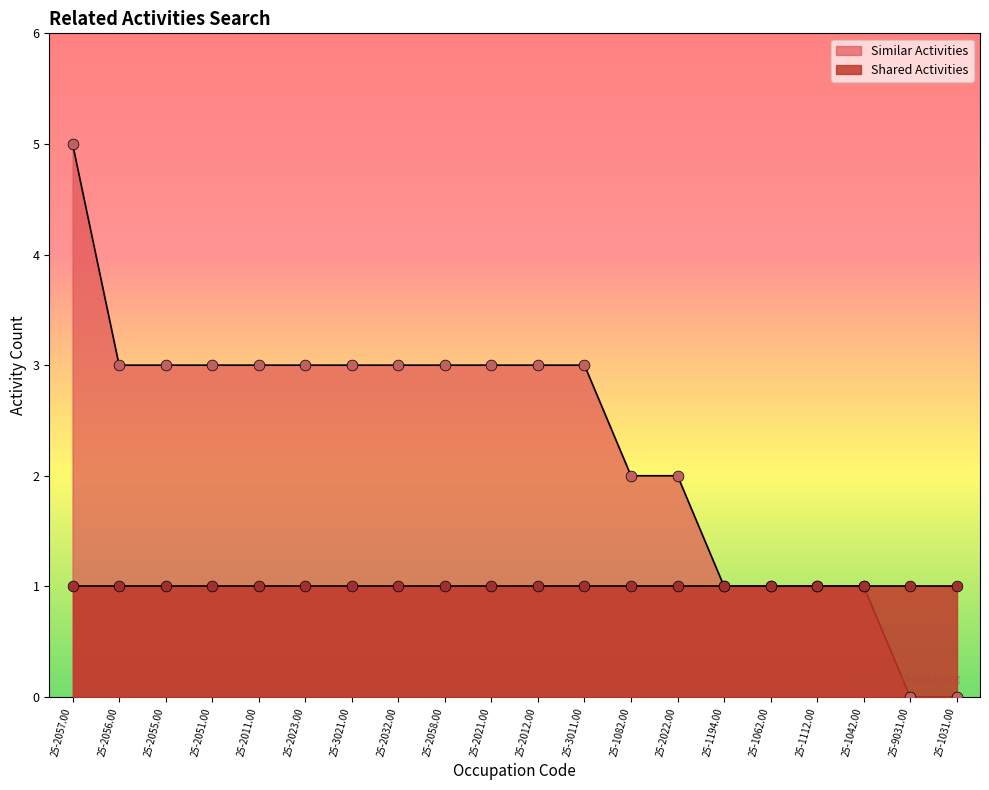

What is the change in value from 25-2057.00 to 25-2058.00?

-2